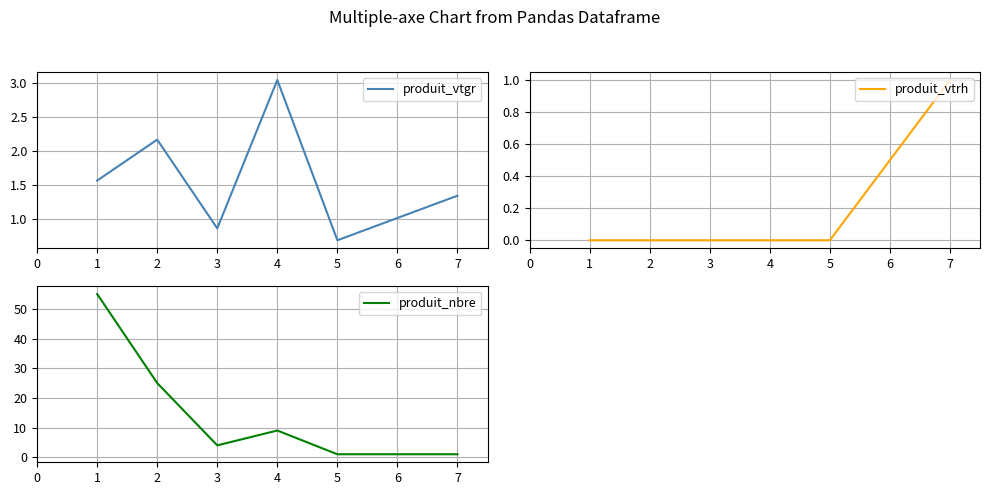

The produit_vtgr series shows 1.2 at 4. True or false?

False